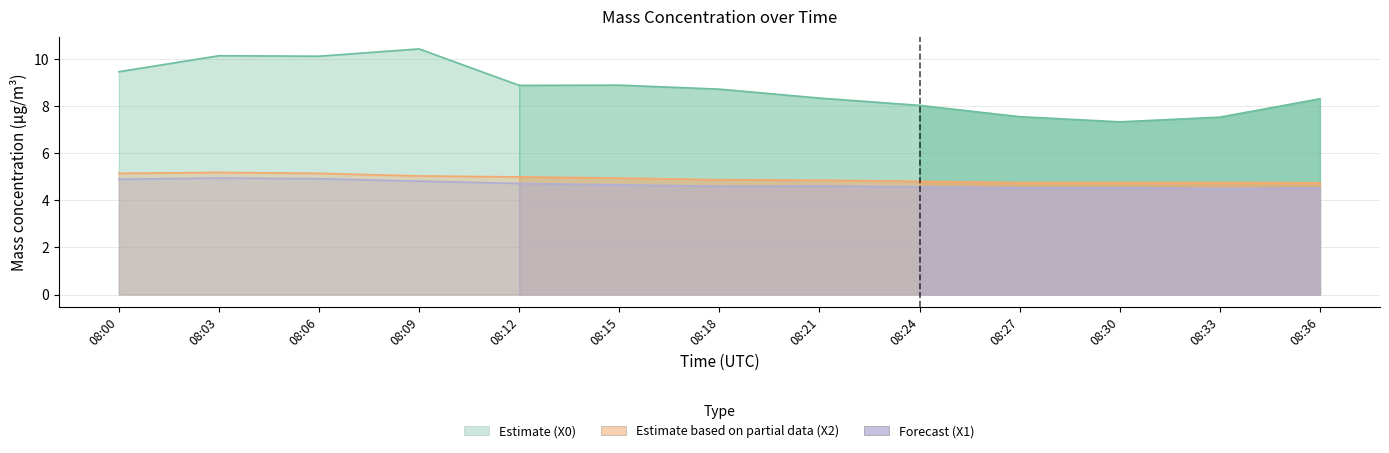

At which label does Mass conc X0 first exceed 8?

08:00